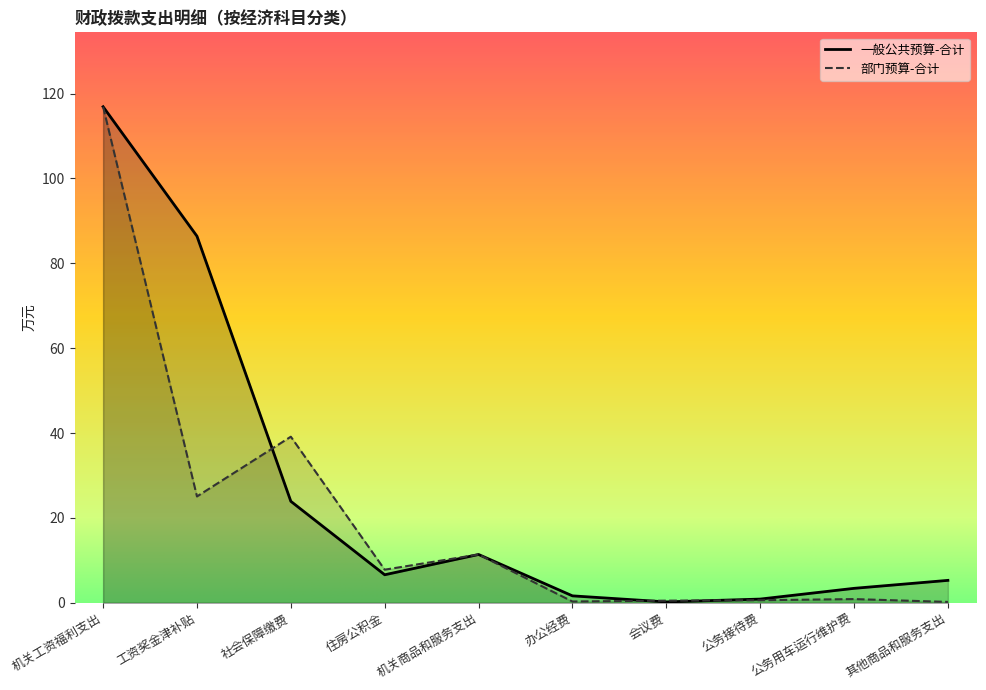

What is the difference between the maximum and minimum values in the 一般公共预算-合计 series?

116.7